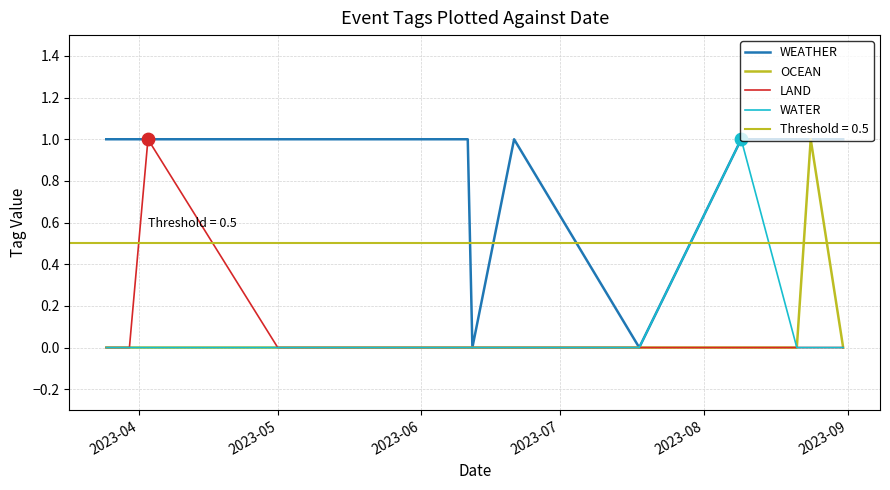

Is the value of LAND at 12 greater than the value of OCEAN at 2023-04?

No